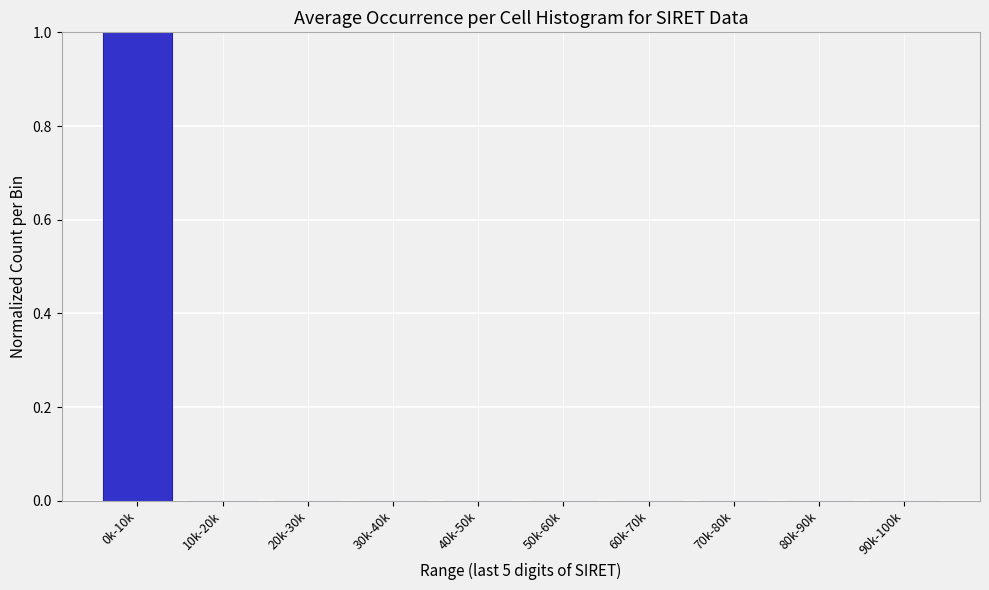

Reading right to left, what are all the values shown in this chart?

90k-100k=0	80k-90k=0	70k-80k=0	60k-70k=0	50k-60k=0	40k-50k=0	30k-40k=0	20k-30k=0	10k-20k=0	0k-10k=1